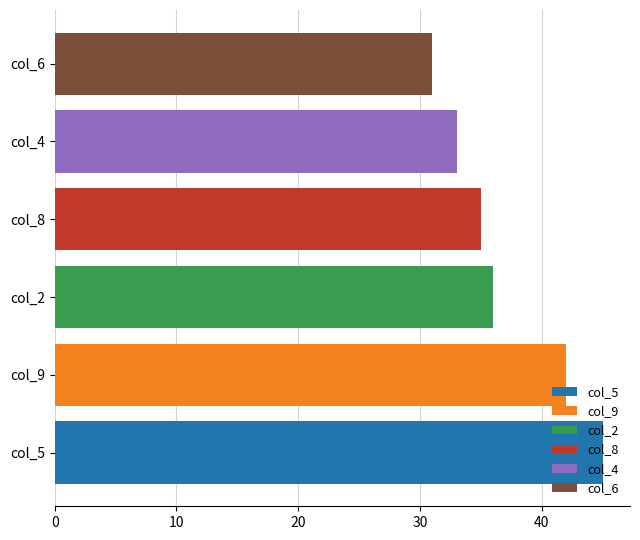

Approximately how many times larger is the value at col_6 compared to col_9?

0.7